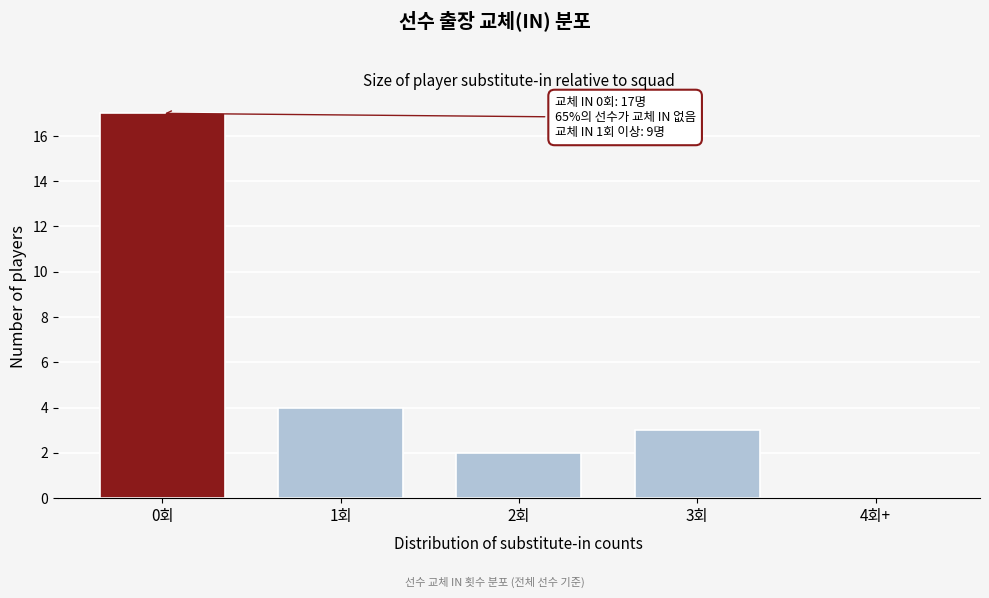

Reading left to right, list all the values displayed in this chart.

0회=17	1회=4	2회=2	3회=3	4회+=0